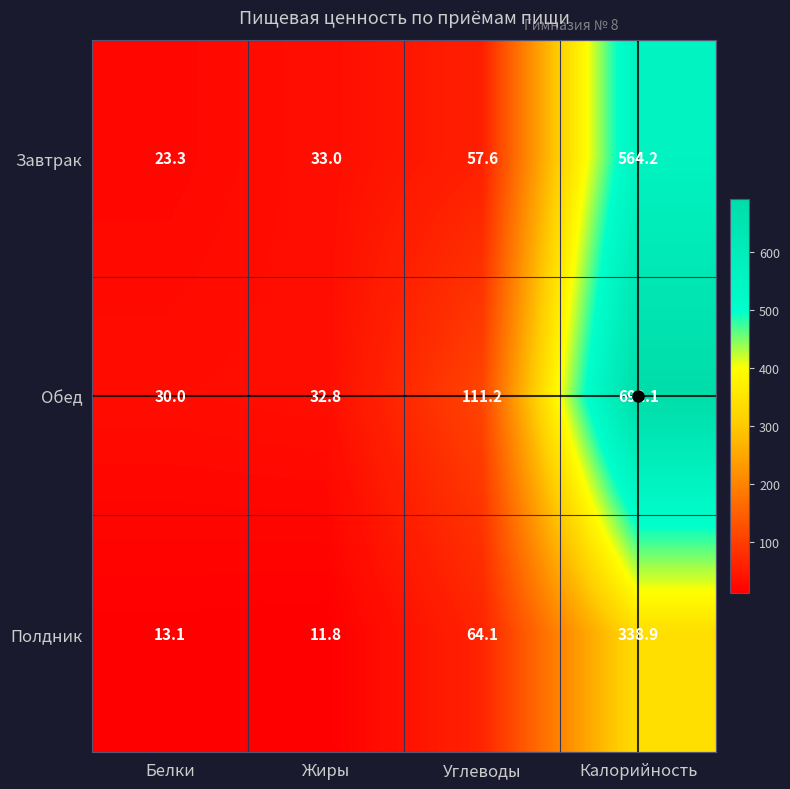

At Жиры, list the series in order from largest to smallest.

Завтрак, Обед, Полдник